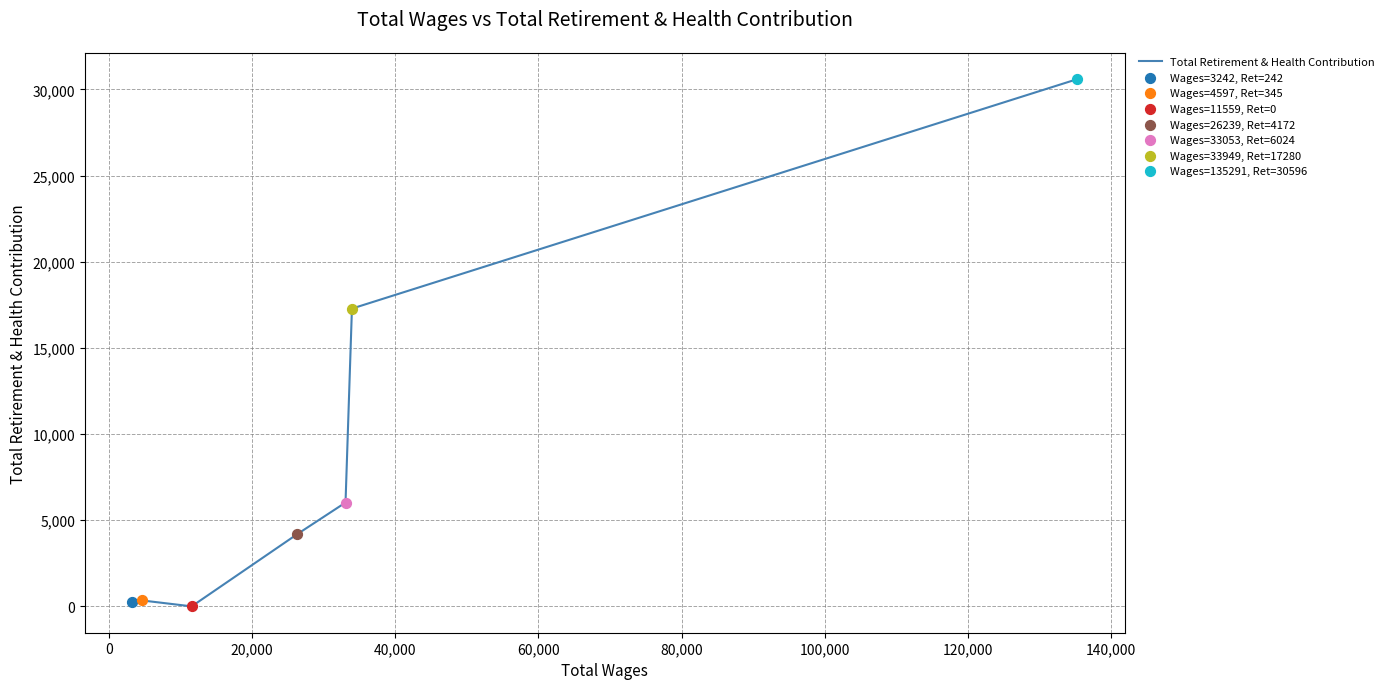

What is the greatest value displayed?

30596